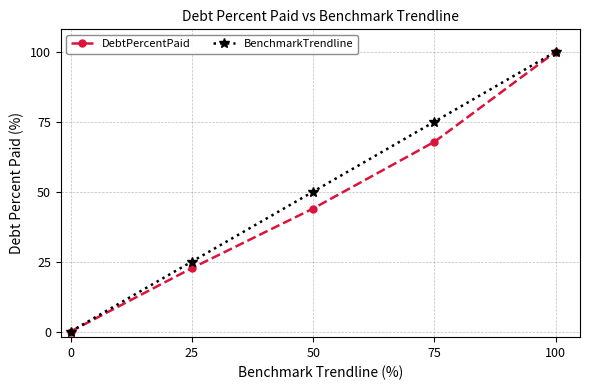

What value does the DebtPercentPaid series have at 75?

67.8